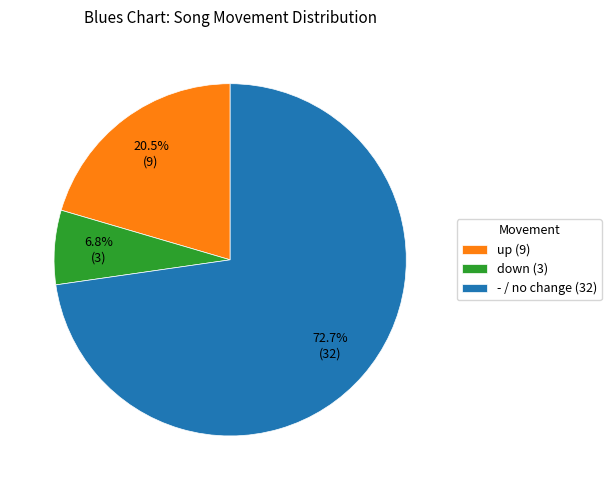

Which slice is the largest?

-